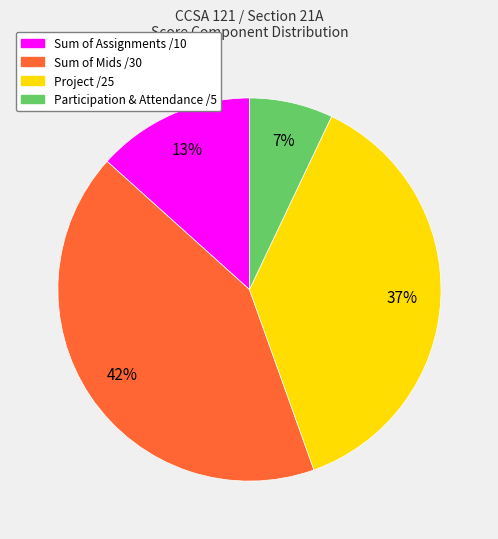

Count the number of slices in the pie.

4